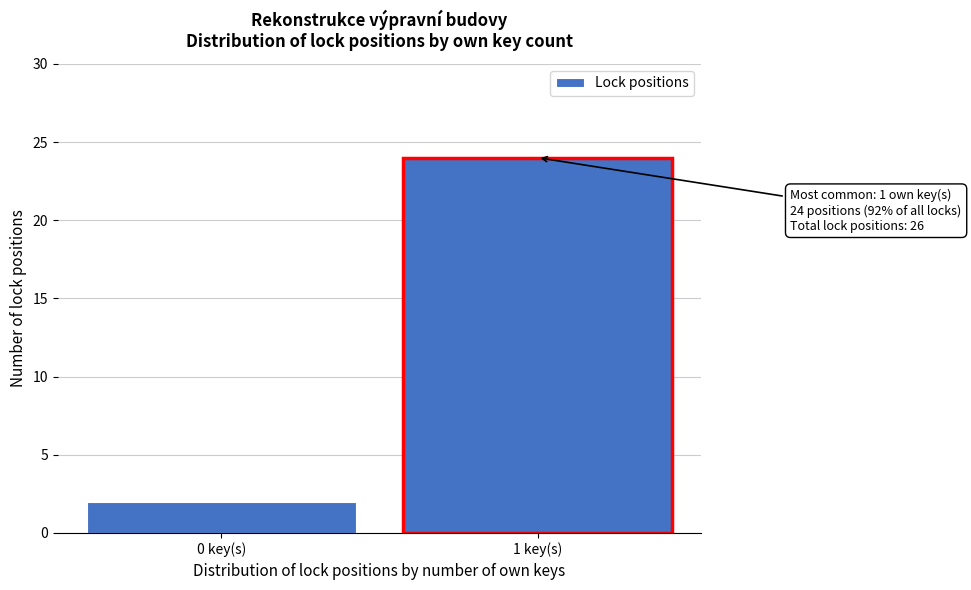

Reading right to left, extract all data points from this chart.

24	2